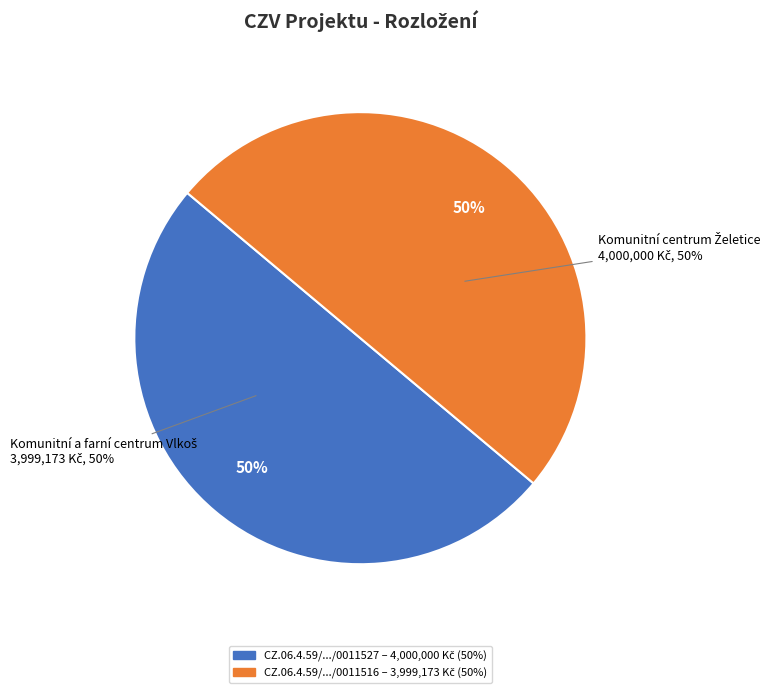

Is the sum of CZ.06.4.59/0.0/0.0/16_072/0011516
Komunitní a farní centrum Vlkoš and CZ.06.4.59/0.0/0.0/16_072/0011527
Komunitní centrum Želetice greater than half?

Yes